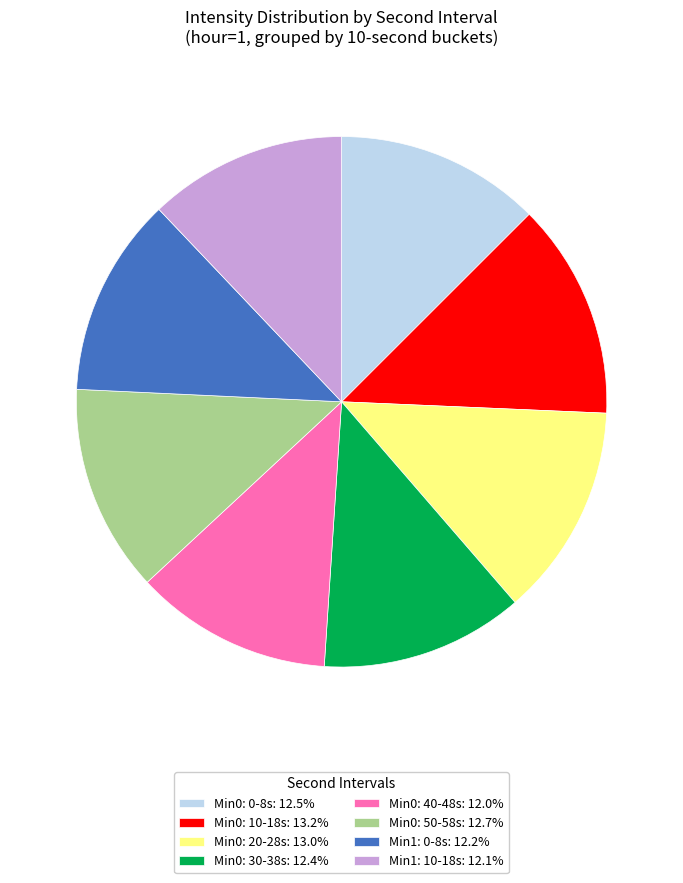

Combined, do Min0: 10-18s: 13.2% and Min1: 0-8s: 12.2% account for over 50%?

No